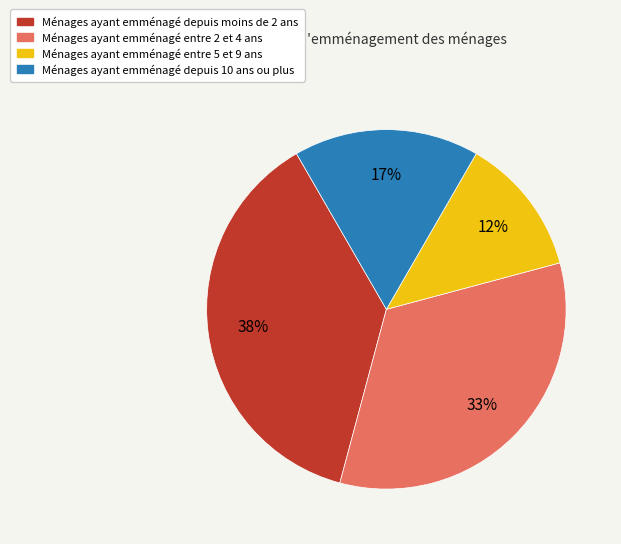

Is there a majority slice in this chart?

No